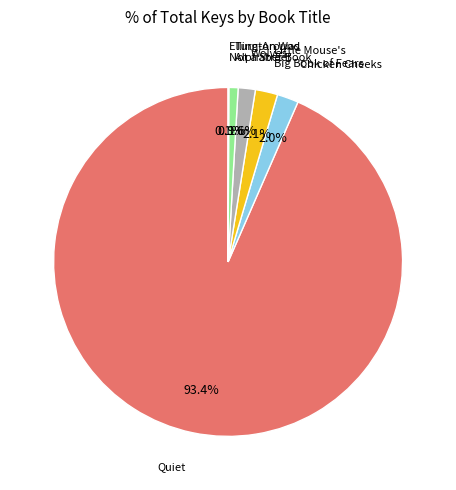

Does any single category account for the majority?

Yes